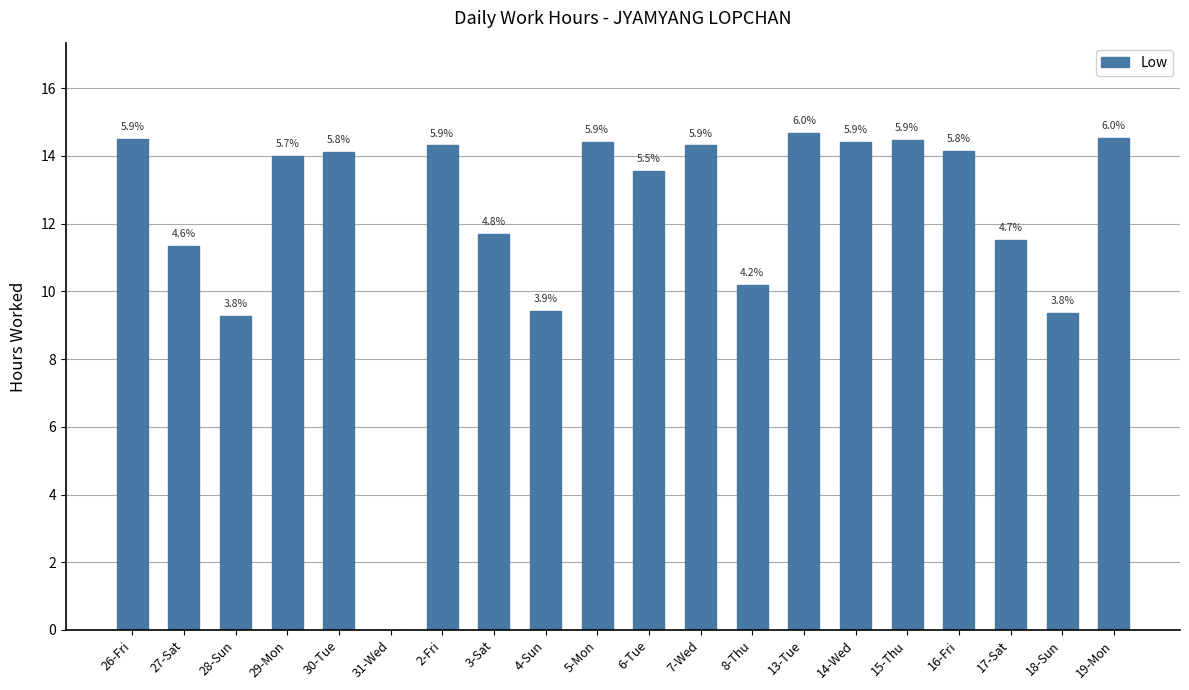

True or false: the data shows 14.4 at 14-Wed.

True